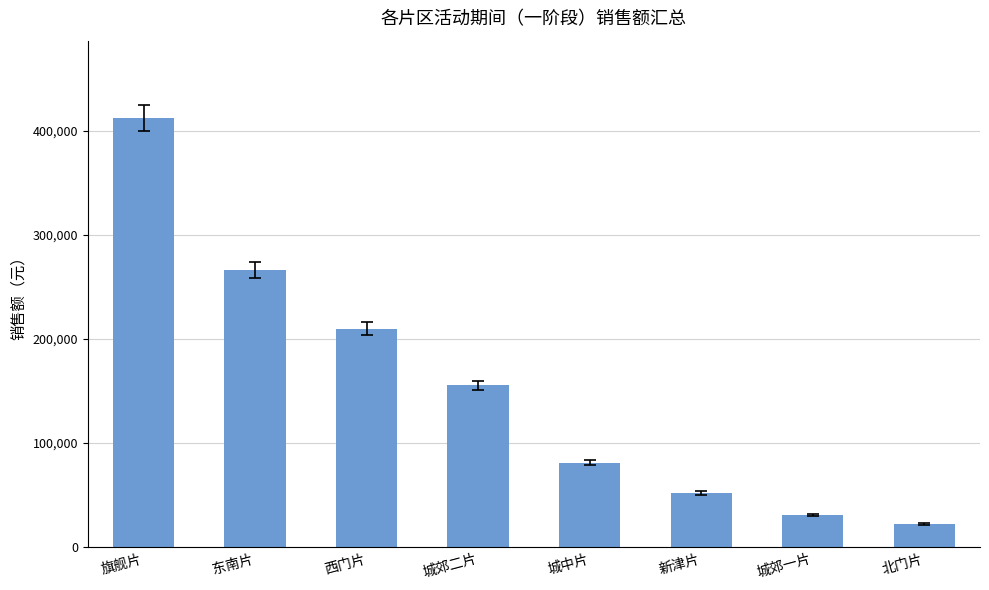

What is the label of the 7th bar from the right?

东南片